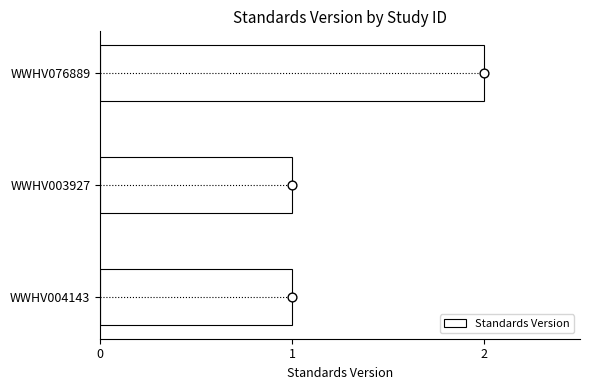

True or false: Standards Version has a value of 3 at WWHV076889.

False